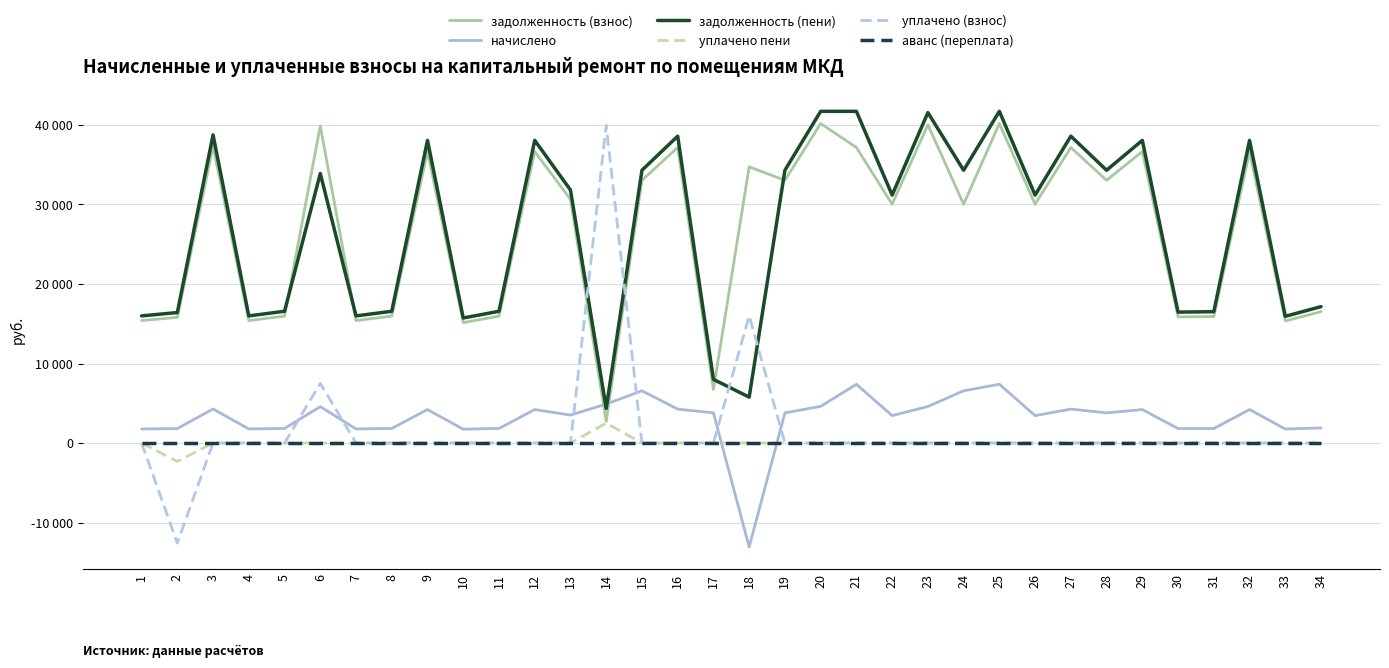

True or false: задолженность (взнос) and задолженность (пени) cross at least once.

True